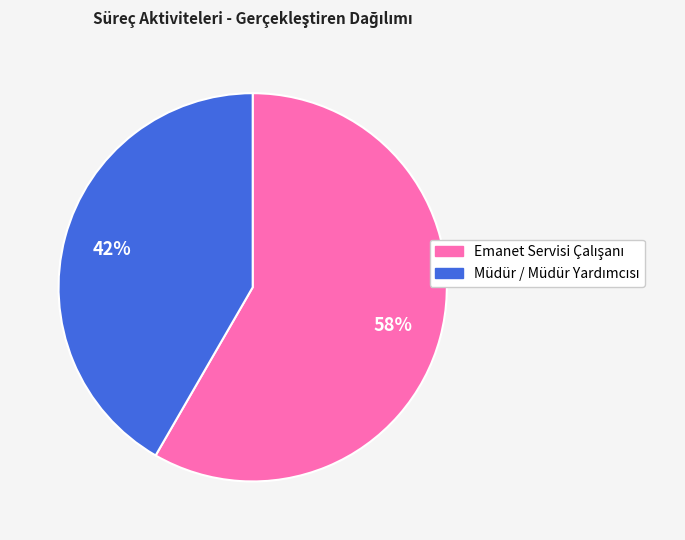

To the nearest percent, what is the average slice percentage?

50%